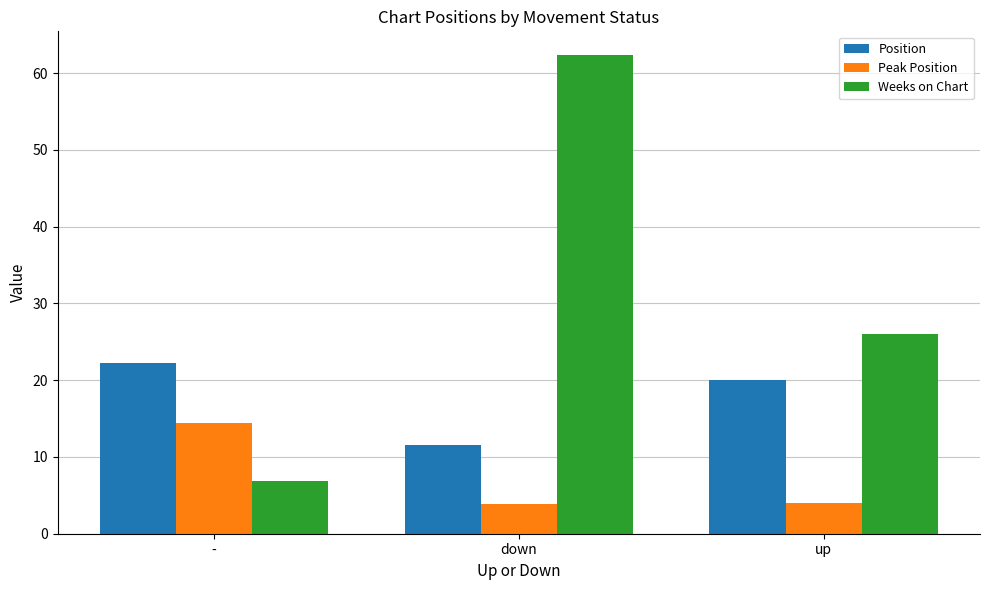

Is it true that Weeks on Chart equals 62.3 at down?

True